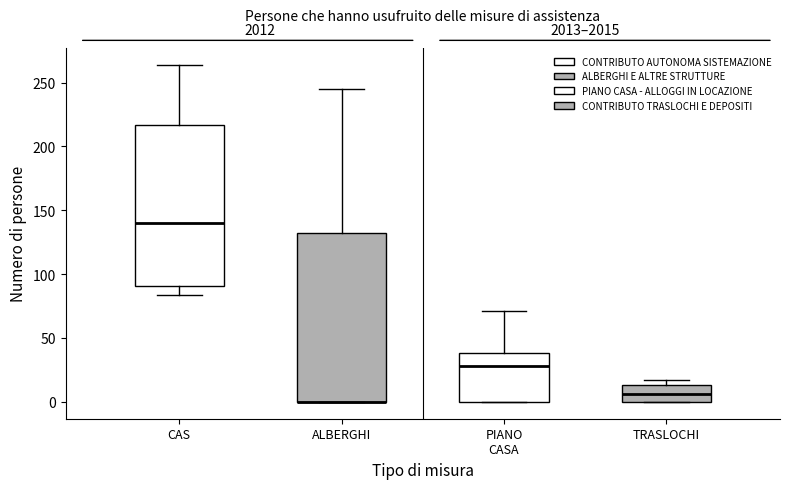

Reading left to right, read every box against the y-axis: the position of its median line, the range the box covers, and the ends of its whiskers. The values are not printed on the chart, so give them approximately, as read against the axis.

CAS: median 140, box 90 to 215, whiskers 85 to 265
ALBERGHI: median 0 (drawn on the box's lower edge), box 0 to 130, whiskers 0 to 245
PIANO CASA: median 30, box 0 to 40, whiskers 0 to 70
TRASLOCHI: median 5, box 0 to 15, whiskers 0 to 15 (just above the box's upper edge)